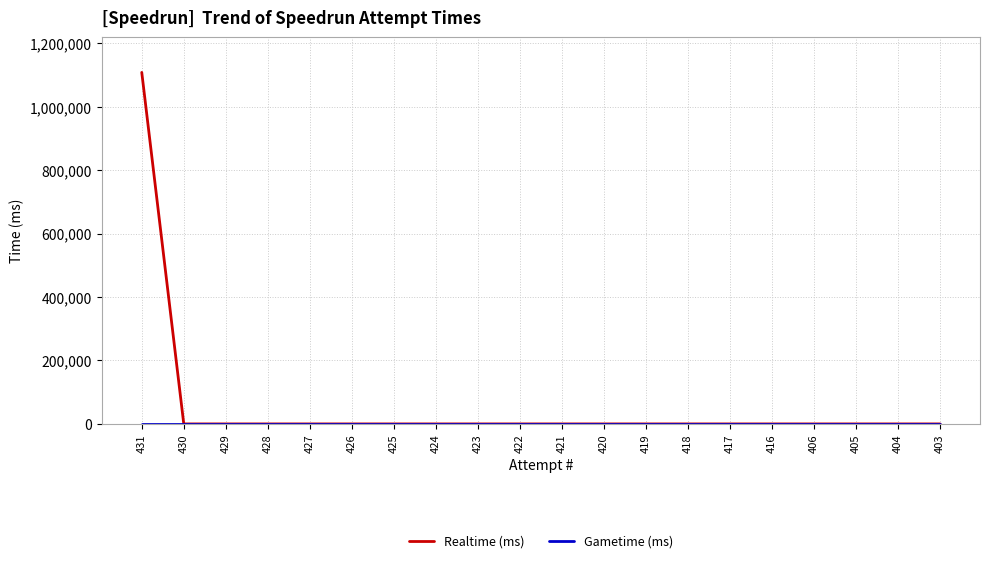

What is the greatest value displayed?

1108243